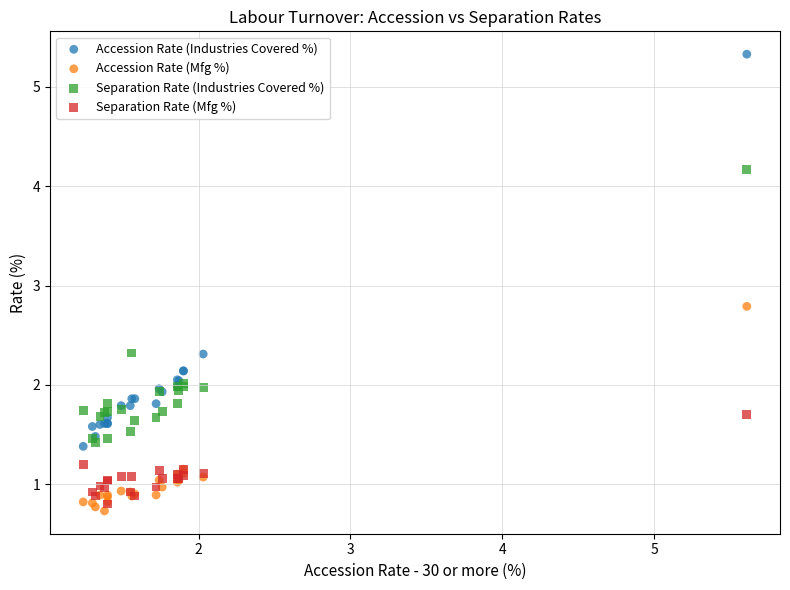

Across all series, what Y value is closest to 3?

2.8